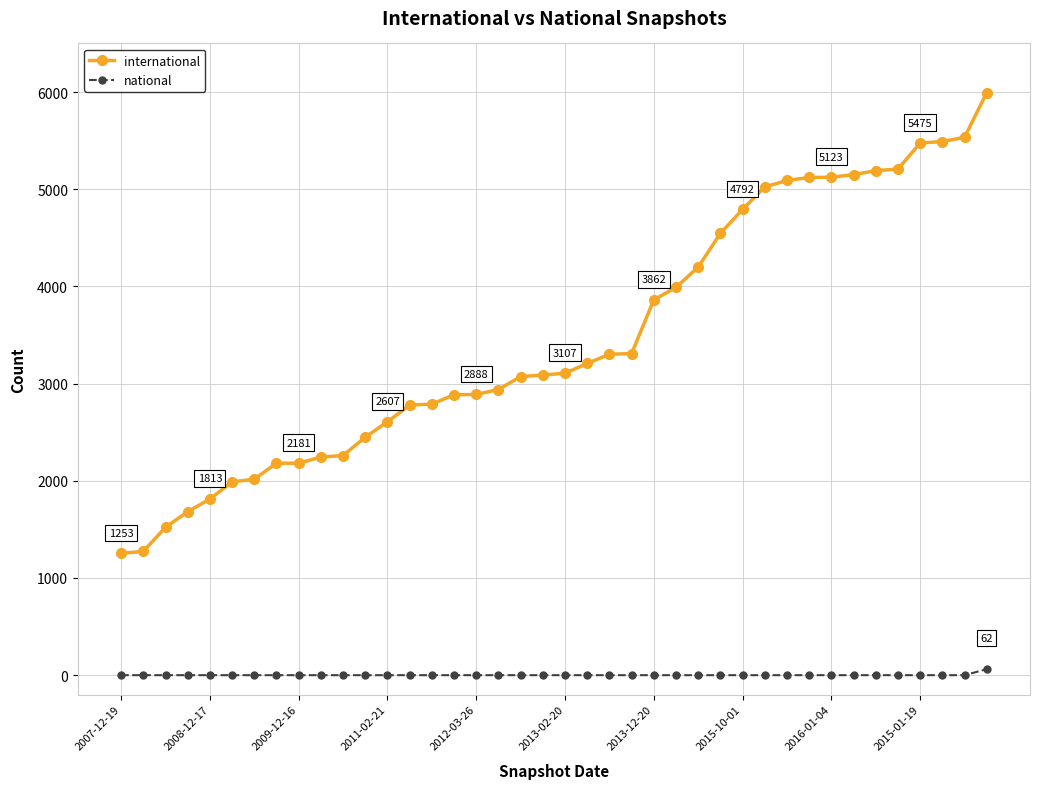

True or false: national and international cross at least once.

False